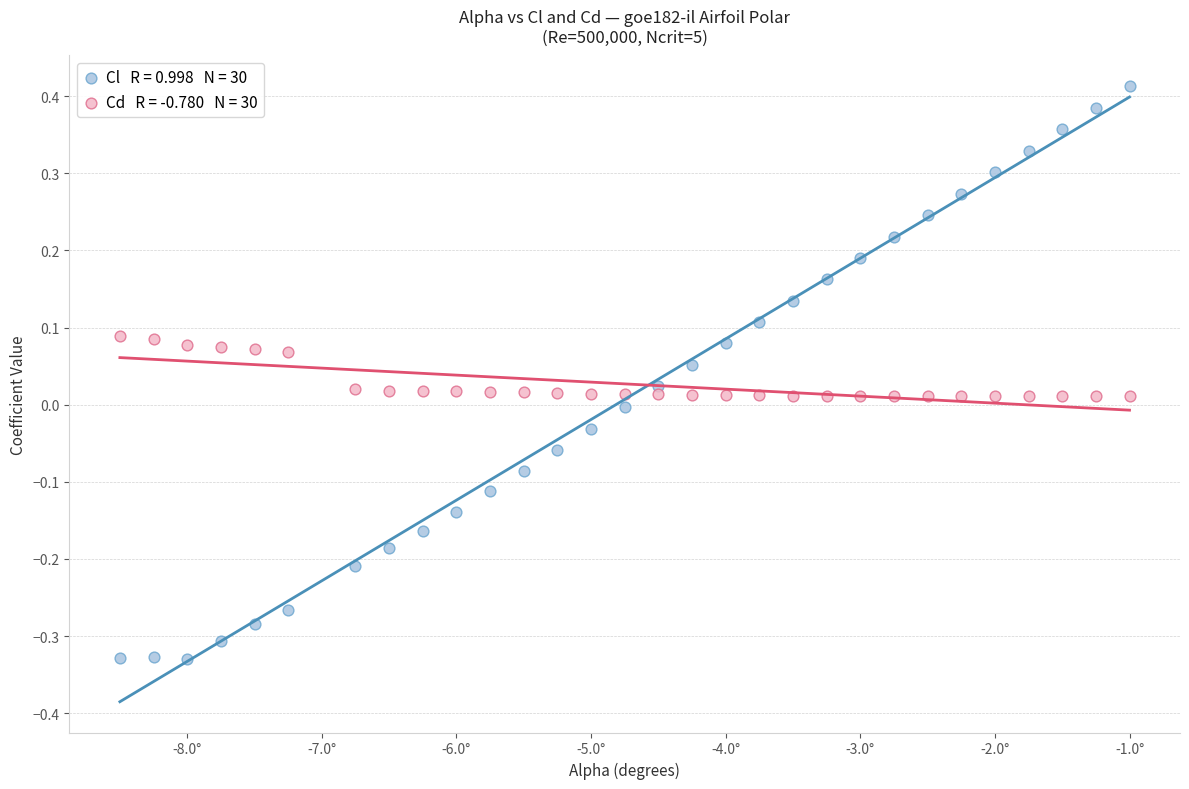

Across all data points, what is the range of X values (max minus min)?

7.5